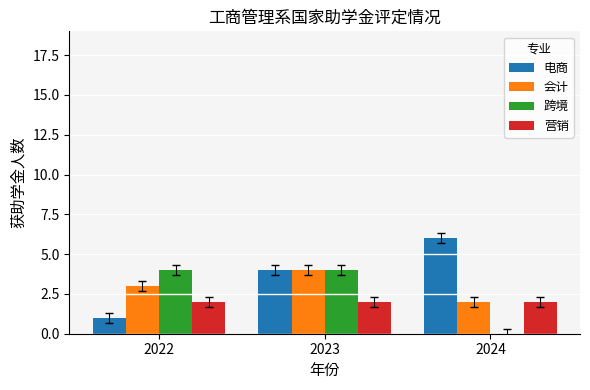

True or false: 会计 has a value of 6 at 2023.

False